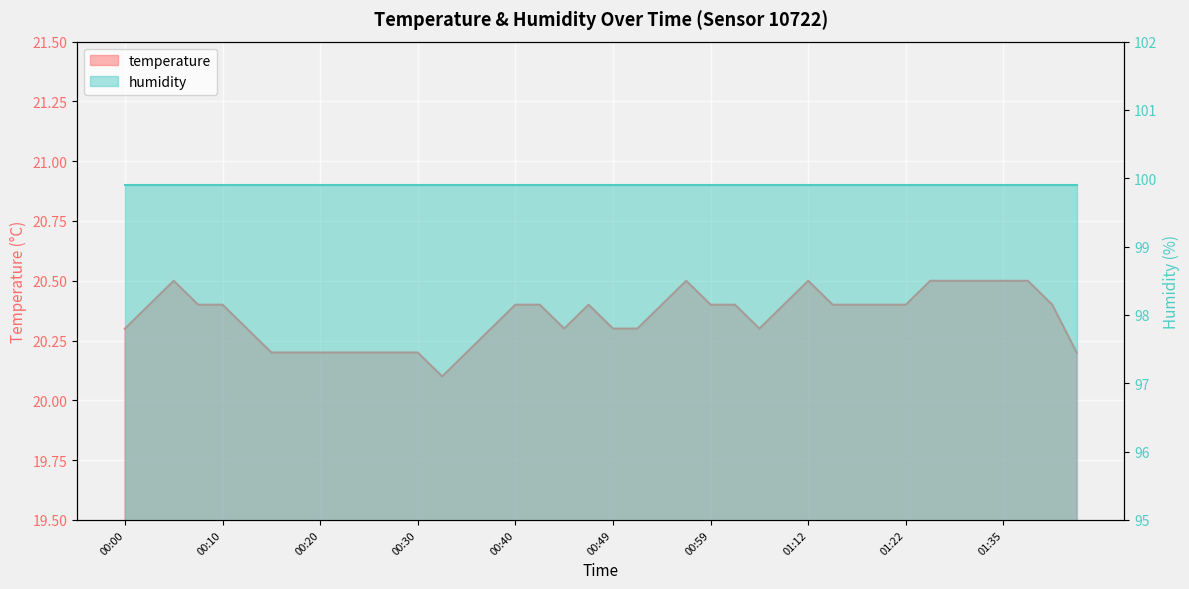

Is it true that the value at 01:32 is 5.9?

False